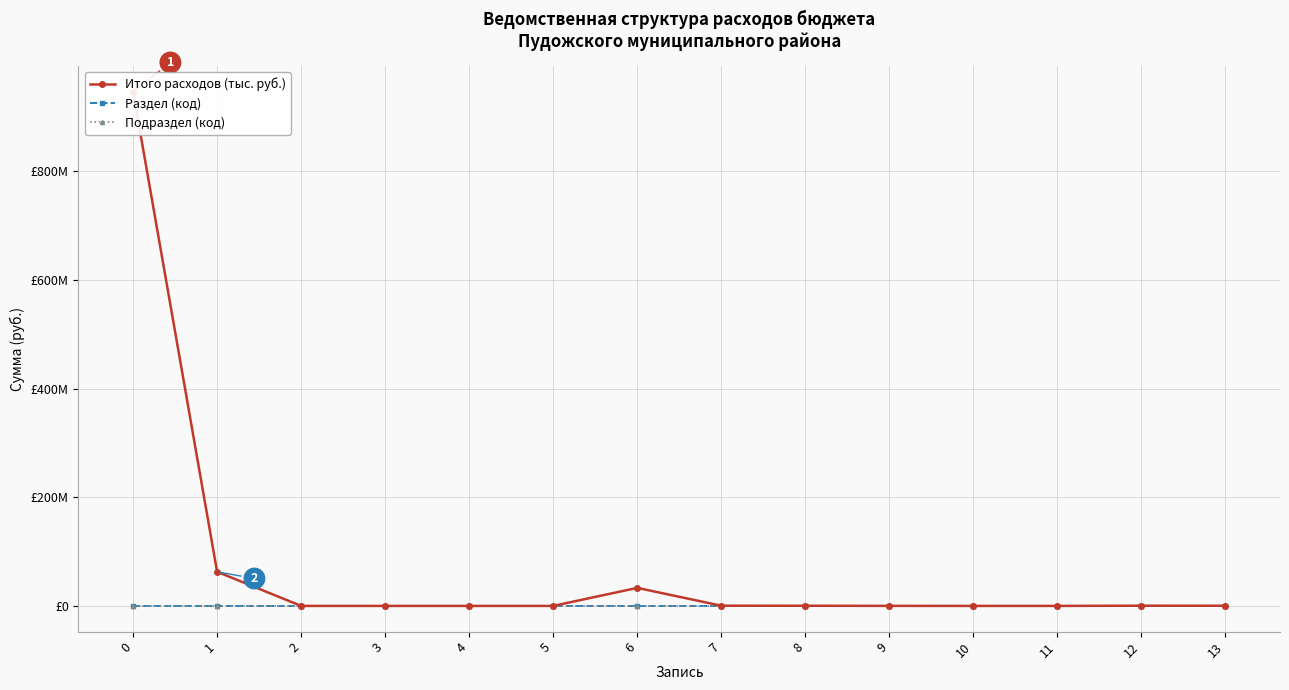

Read the Итого расходов (тыс. руб.) value at 2.

10000.0